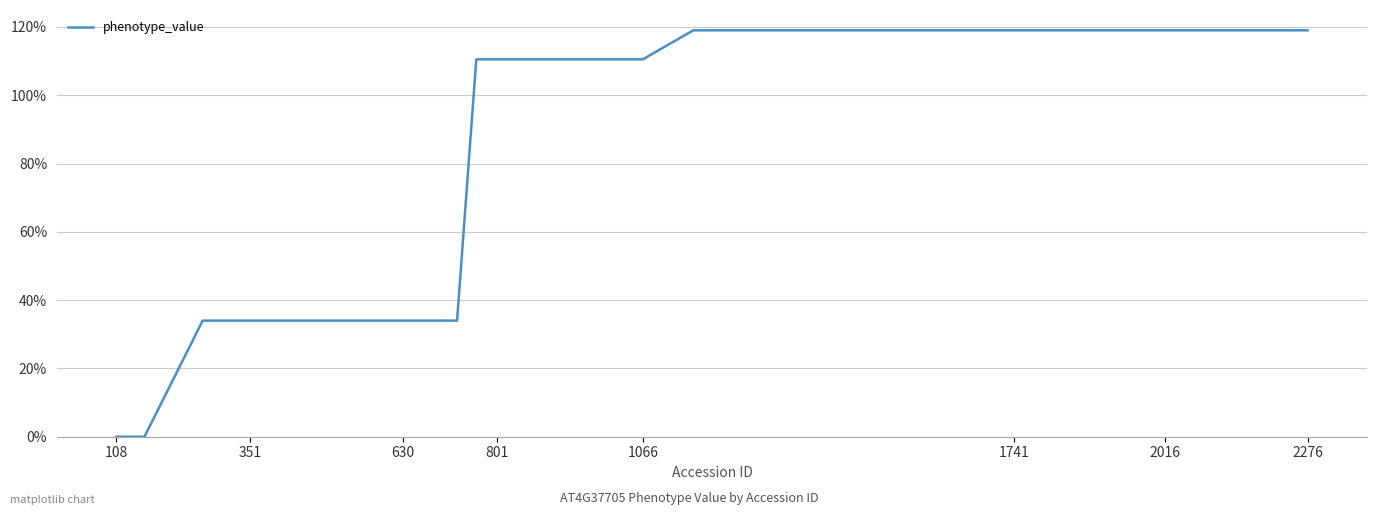

What is the average value?

84.8